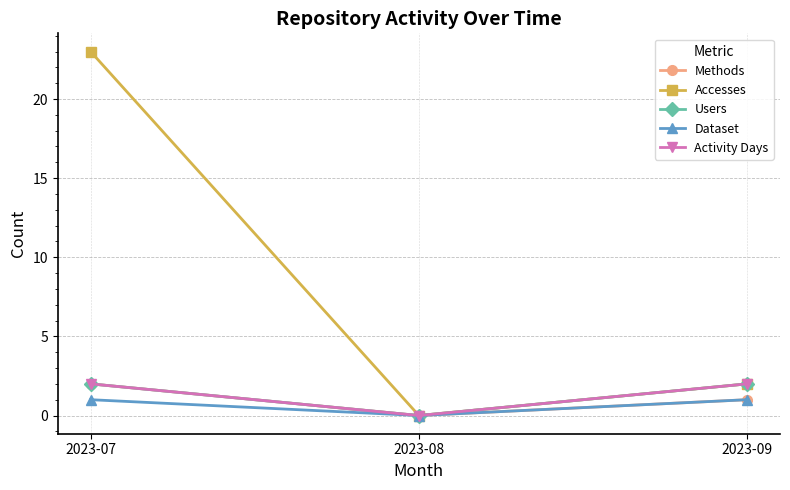

What is the value of the Users point at the 3rd from the left?

2